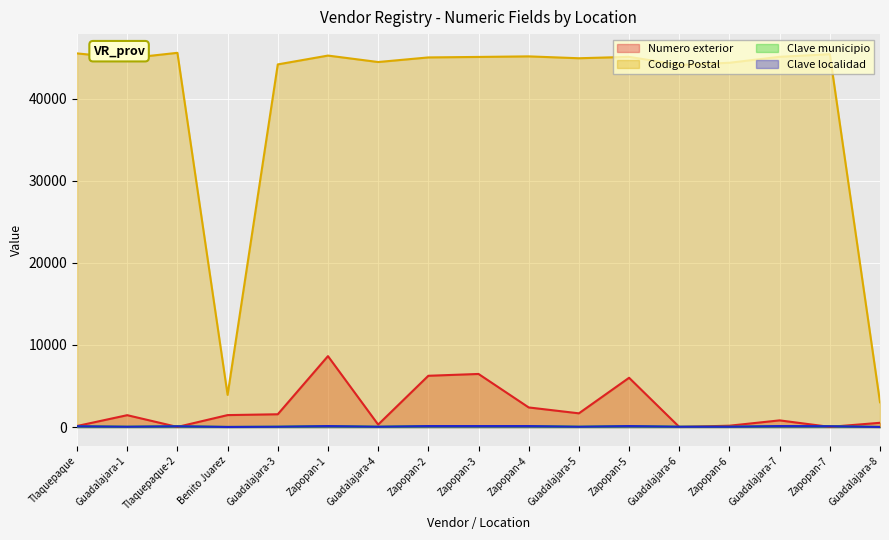

What is the value of the Clave municipio point at the 5th from the left?

39